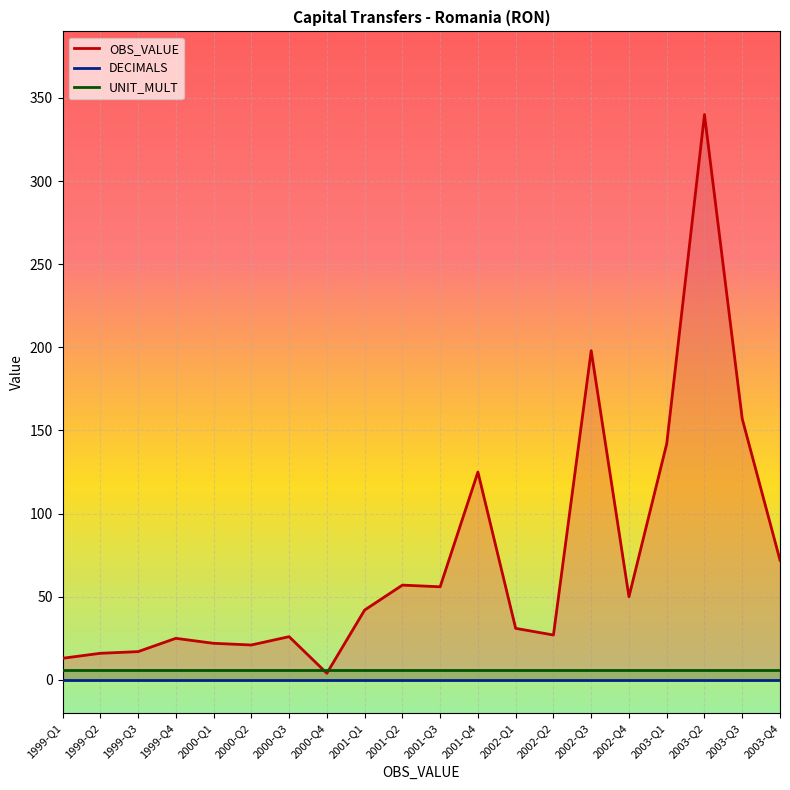

List the labels in order of DECIMALS line value, smallest first.

1999-Q1, 1999-Q2, 1999-Q3, 1999-Q4, 2000-Q1, 2000-Q2, 2000-Q3, 2000-Q4, 2001-Q1, 2001-Q2, 2001-Q3, 2001-Q4, 2002-Q1, 2002-Q2, 2002-Q3, 2002-Q4, 2003-Q1, 2003-Q2, 2003-Q3, 2003-Q4